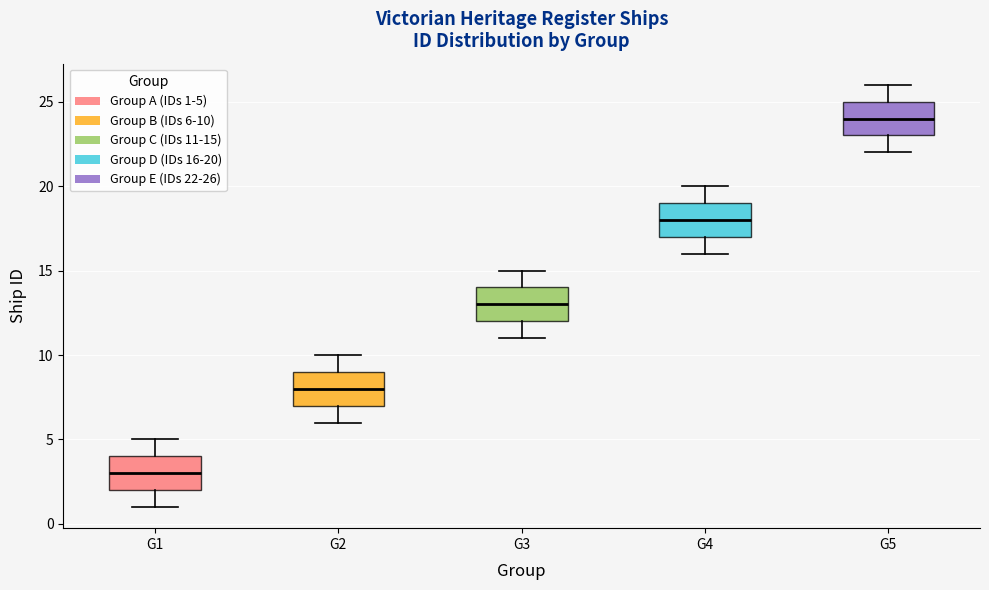

Reading left to right, read every box against the y-axis: the position of its median line, the range the box covers, and the ends of its whiskers. The values are not printed on the chart, so give them approximately, as read against the axis.

G1: median 3, box 2 to 4, whiskers 1 to 5
G2: median 8, box 7 to 9, whiskers 6 to 10
G3: median 13, box 12 to 14, whiskers 11 to 15
G4: median 18, box 17 to 19, whiskers 16 to 20
G5: median 24, box 23 to 25, whiskers 22 to 26